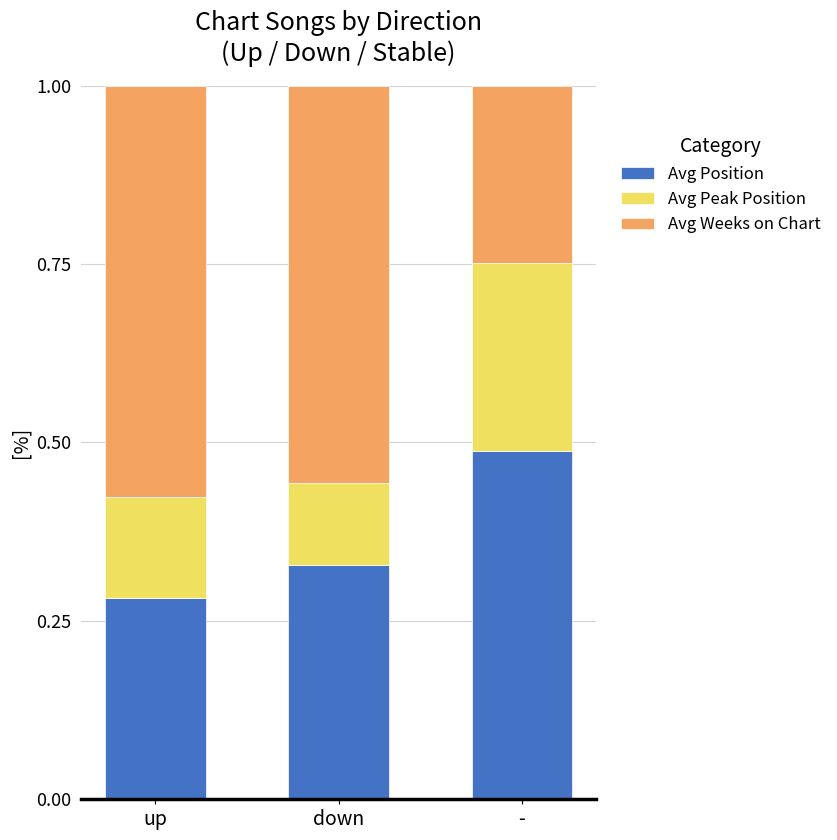

At which label is Avg Position closest to 0?

up